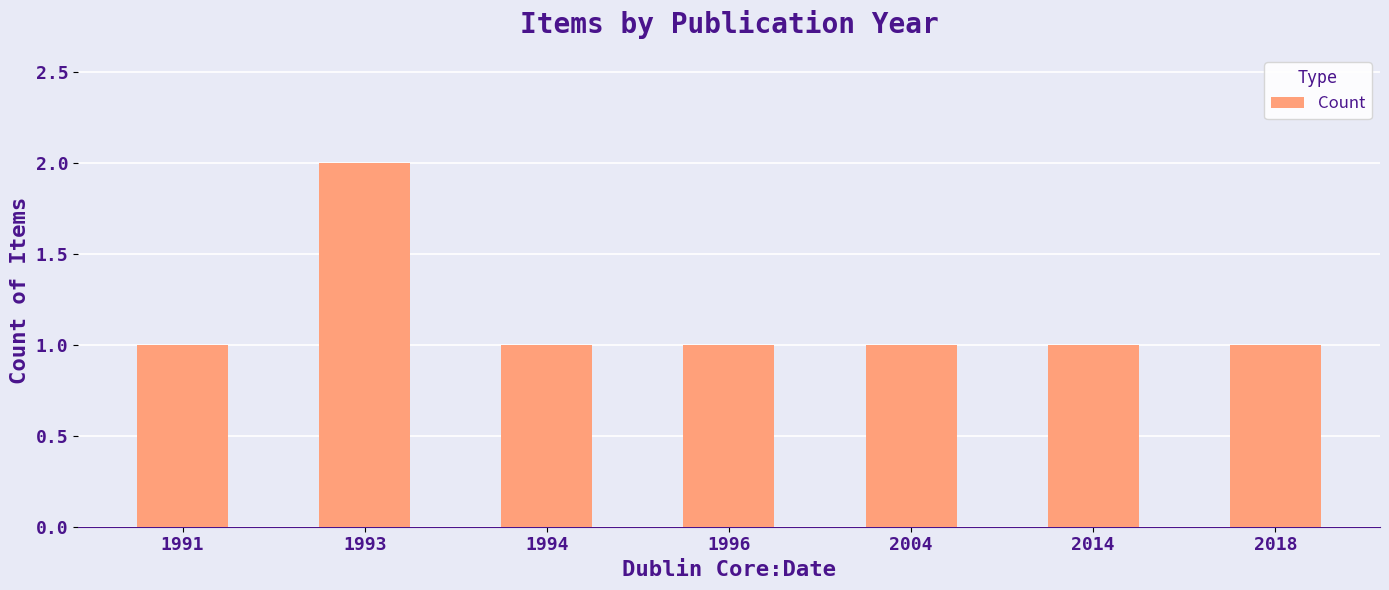

What is the sum of all values?

8